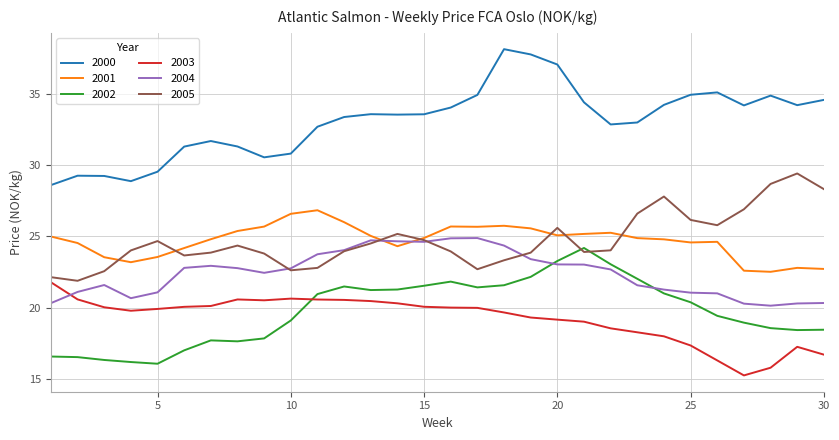

What are all the series names shown in the legend?

2000, 2001, 2002, 2003, 2004, 2005